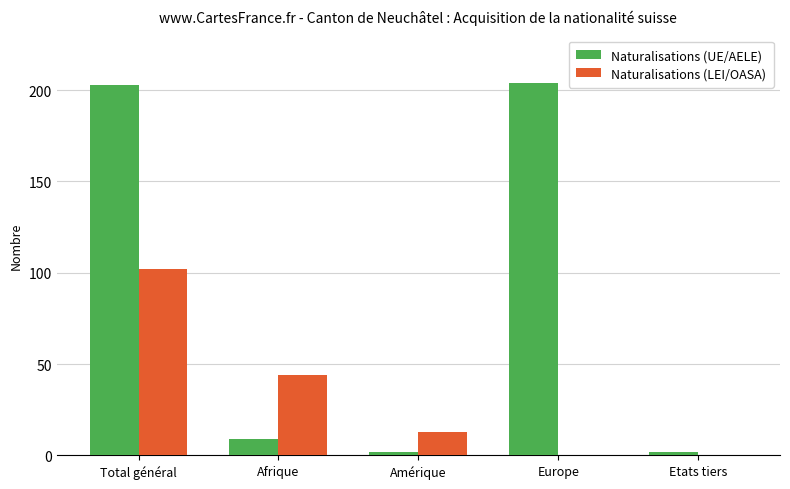

What is the greatest value displayed?

204